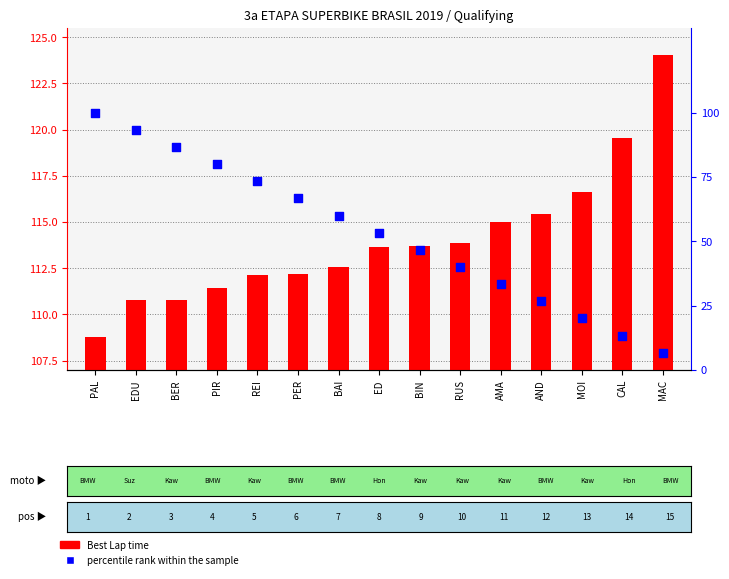

Is the value of percentile rank within the sample at EDU greater than the value of Best Lap time at AND?

No